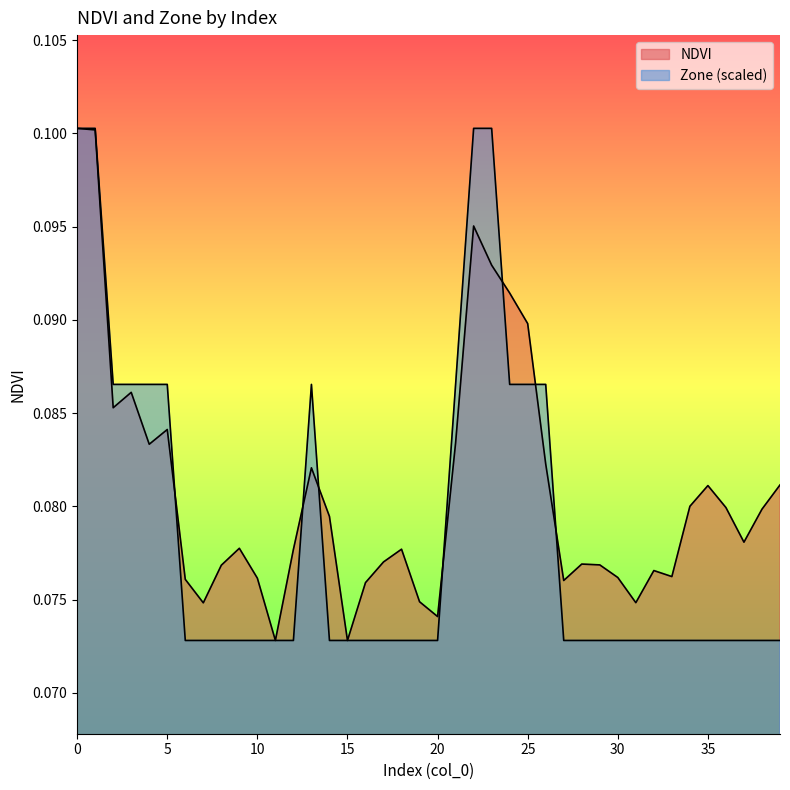

At which category does NDVI reach its first local peak?

3